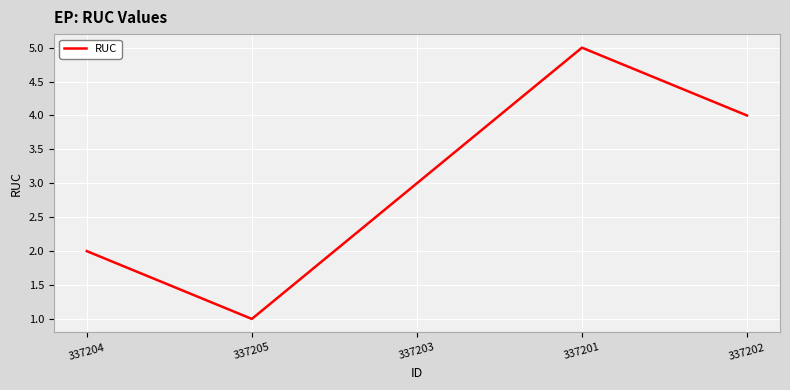

Count the number of data series in this chart.

1